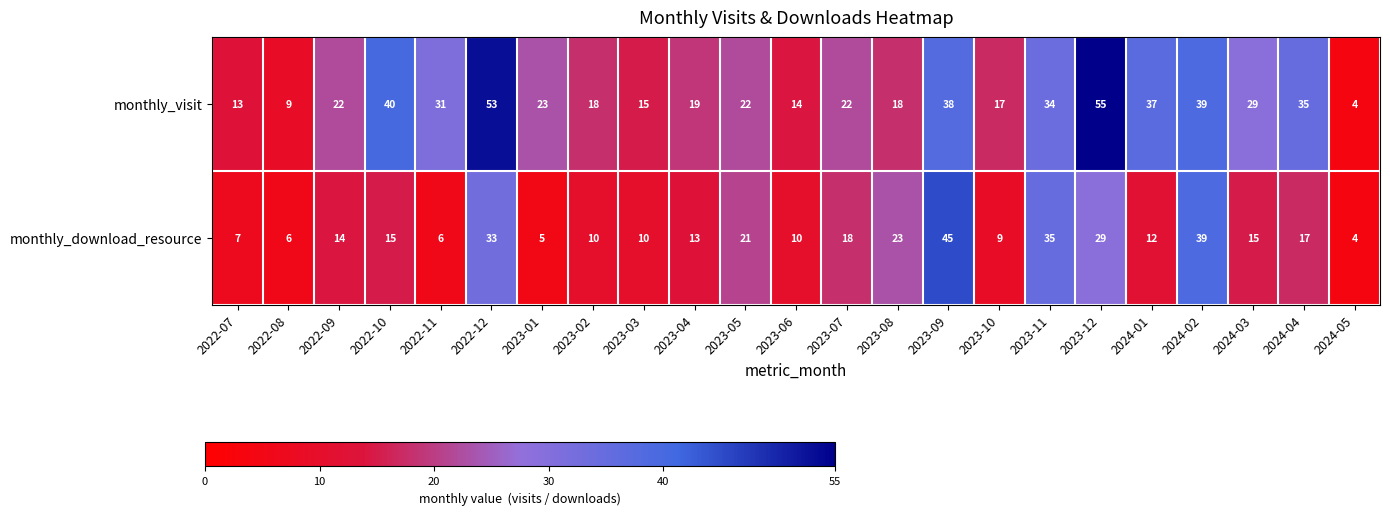

How many series are shown in this chart?

2